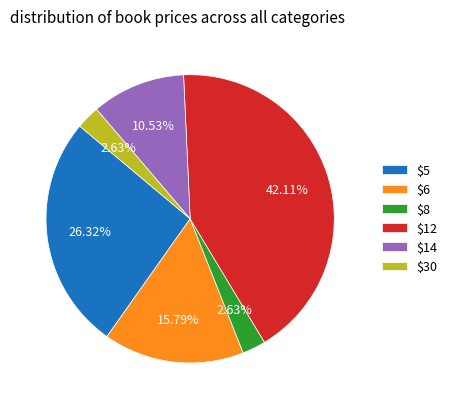

Does any single category account for the majority?

No